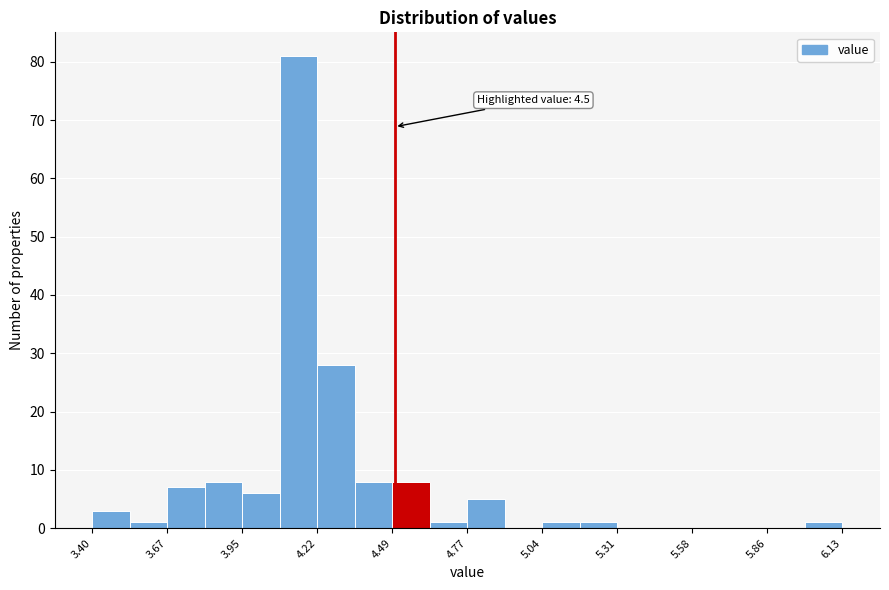

Read against the x-axis, roughly where is the centre of the tallest bar?

4.15